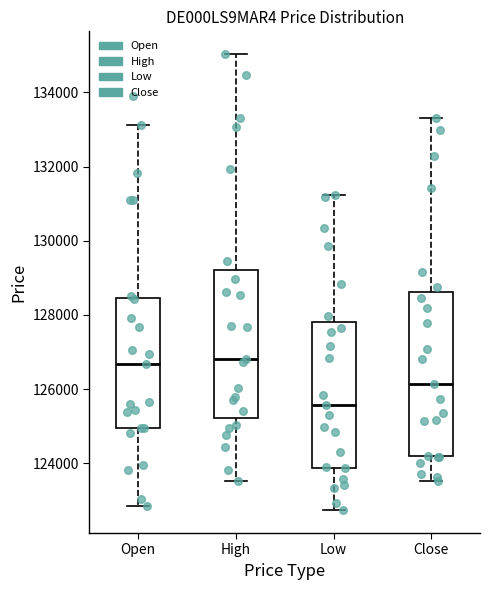

Reading left to right, transcribe this box plot: for each box, give where its median line is, the range the box spans, and where its two whiskers end, as read against the y-axis. The values are not printed on the chart, so give them approximately, as read against the axis.

Open: median 126600, box 125000 to 128400, whiskers 122800 to 133200
High: median 126800, box 125200 to 129200, whiskers 123600 to 135000
Low: median 125600, box 123800 to 127800, whiskers 122800 to 131200
Close: median 126200, box 124200 to 128600, whiskers 123600 to 133400